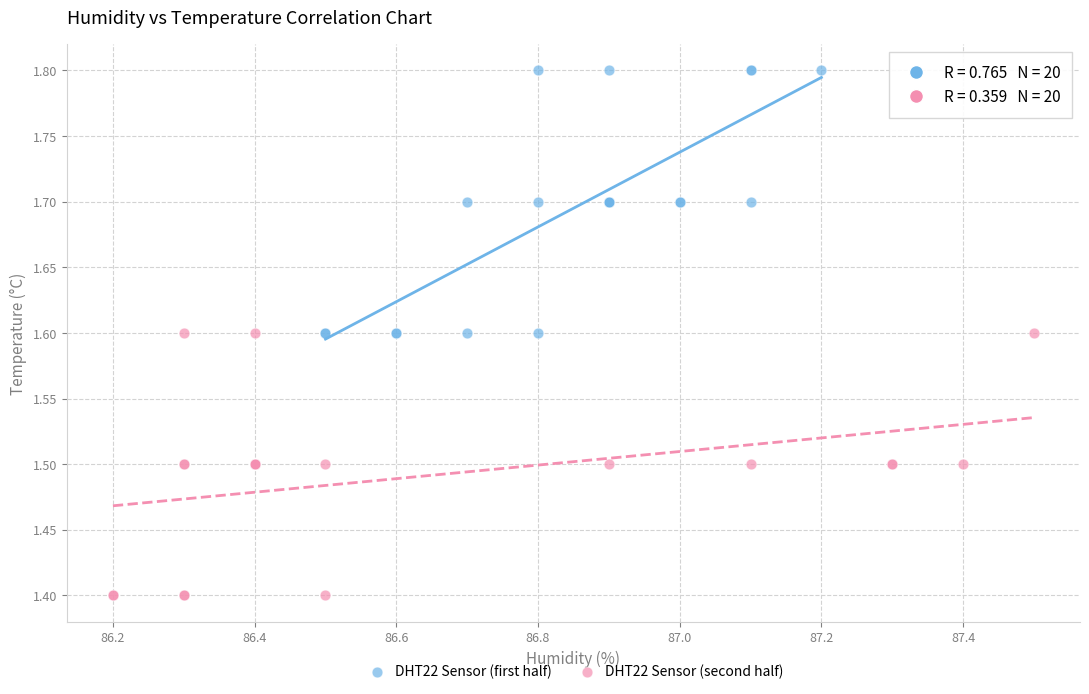

What are all the series names shown in the legend?

DHT22 Sensor (first half), DHT22 Sensor (second half)